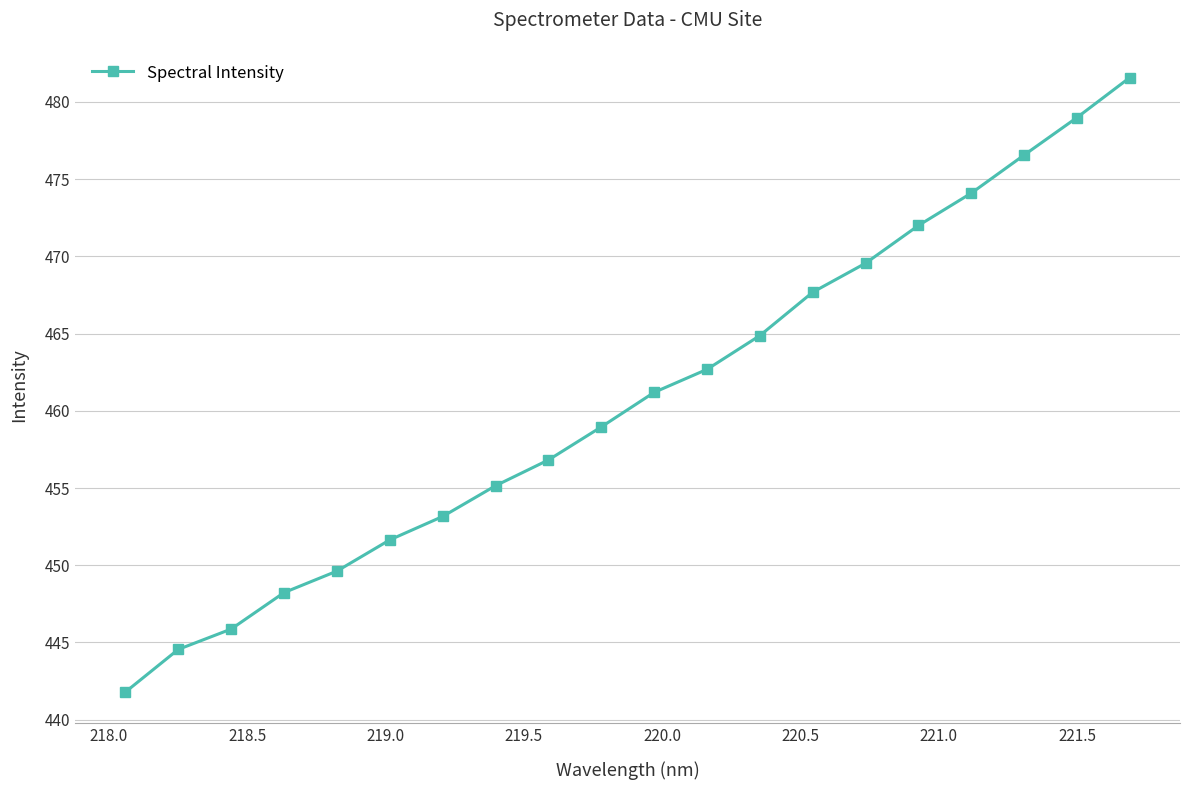

What is the average value?

460.7